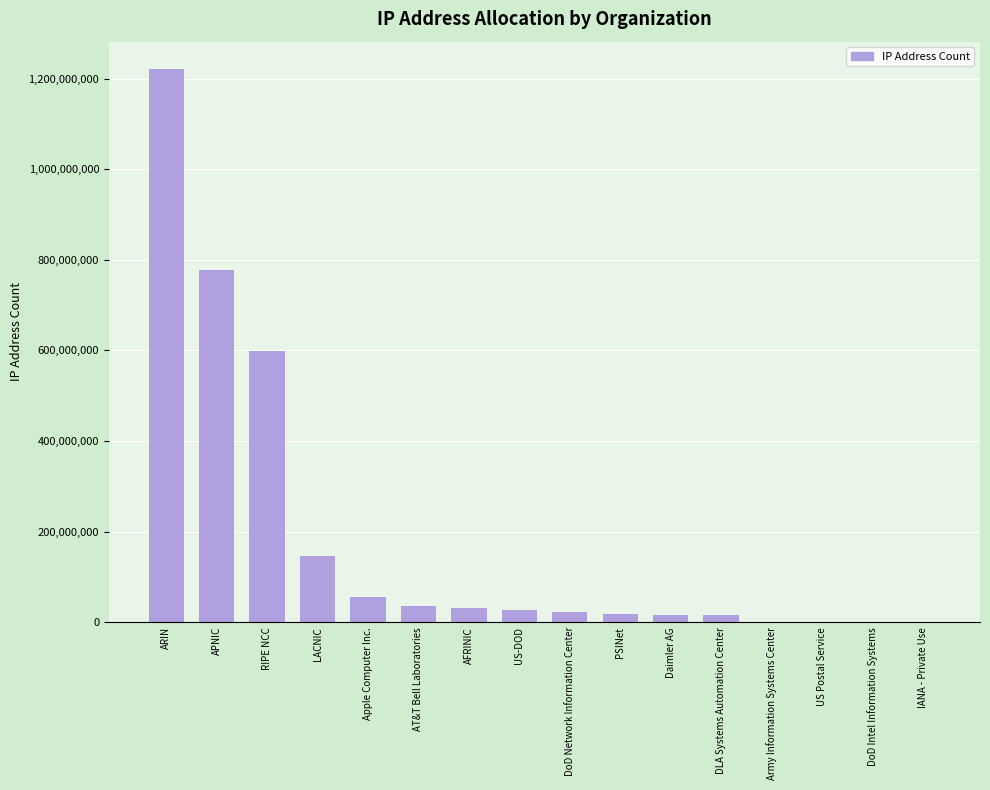

Which label corresponds to the largest value in the chart?

ARIN